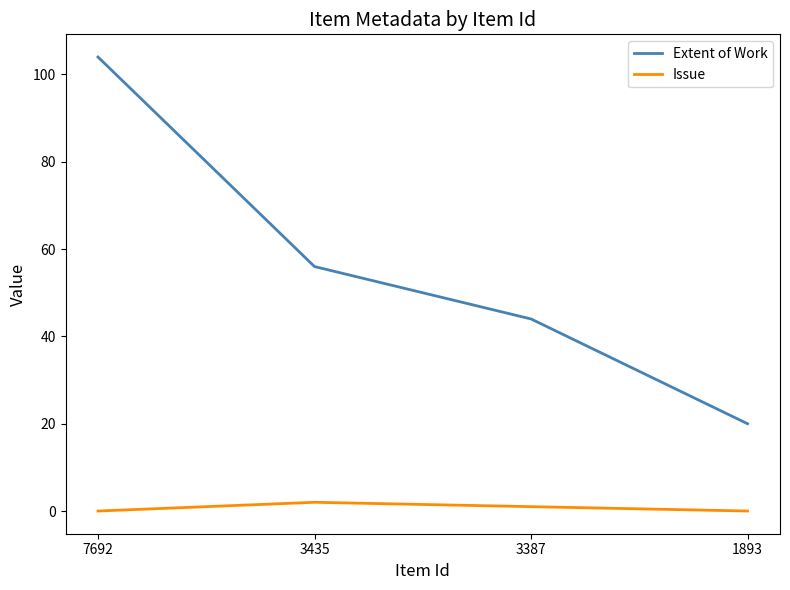

True or false: Issue and Extent of Work cross at least once.

False